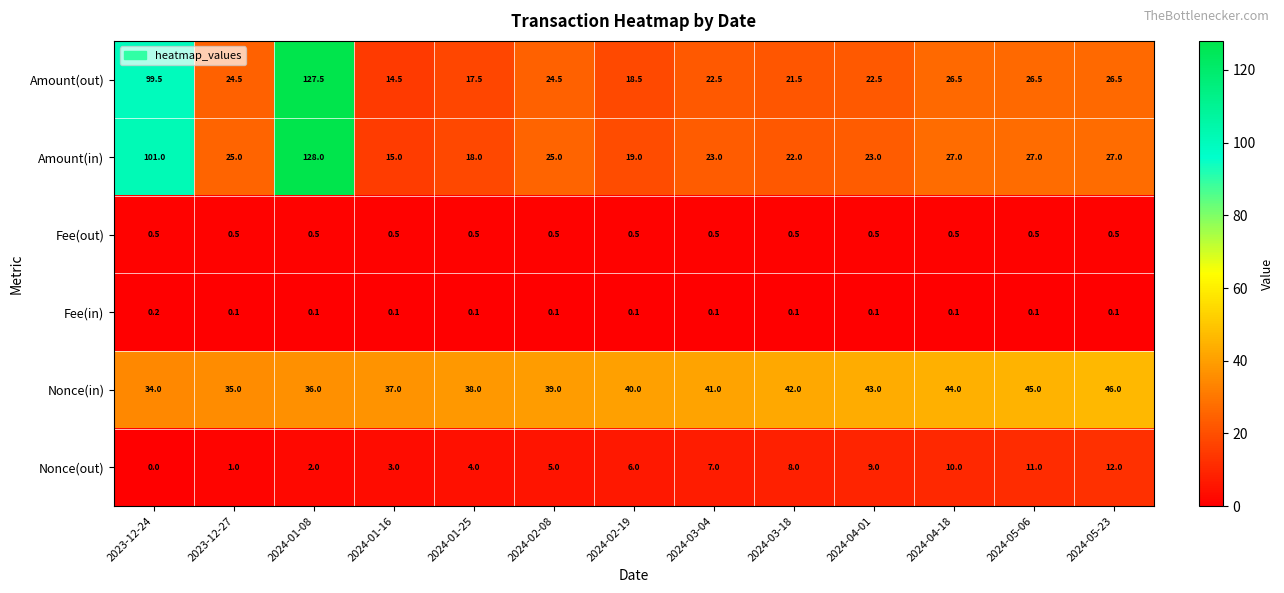

True or false: Amount(out) has a value of 26.5 at 2024-05-06.

True